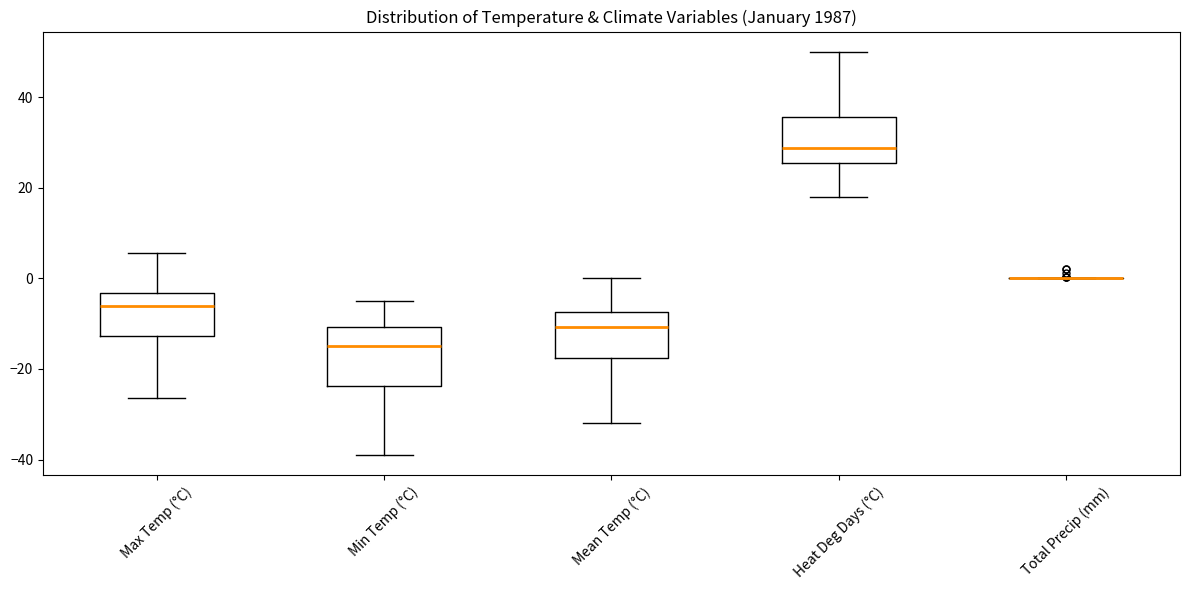

Reading left to right, read every box against the y-axis: the position of its median line, the range the box covers, and the ends of its whiskers. The values are not printed on the chart, so give them approximately, as read against the axis.

Max Temp (°C): median -6, box -12 to -4, whiskers -26 to 6
Min Temp (°C): median -14, box -24 to -10, whiskers -38 to -4
Mean Temp (°C): median -10, box -18 to -8, whiskers -32 to 0
Heat Deg Days (°C): median 28, box 26 to 36, whiskers 18 to 50
Total Precip (mm): box collapsed to a line at 0, whiskers 0 to 0